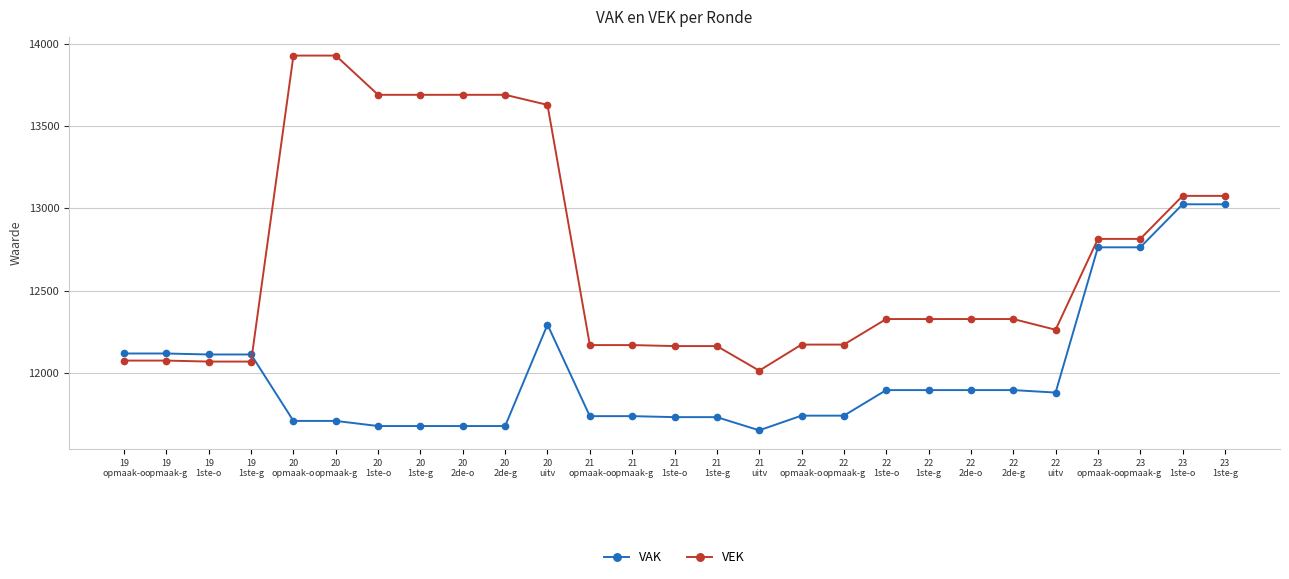

Which series has the largest range (max minus min)?

VEK